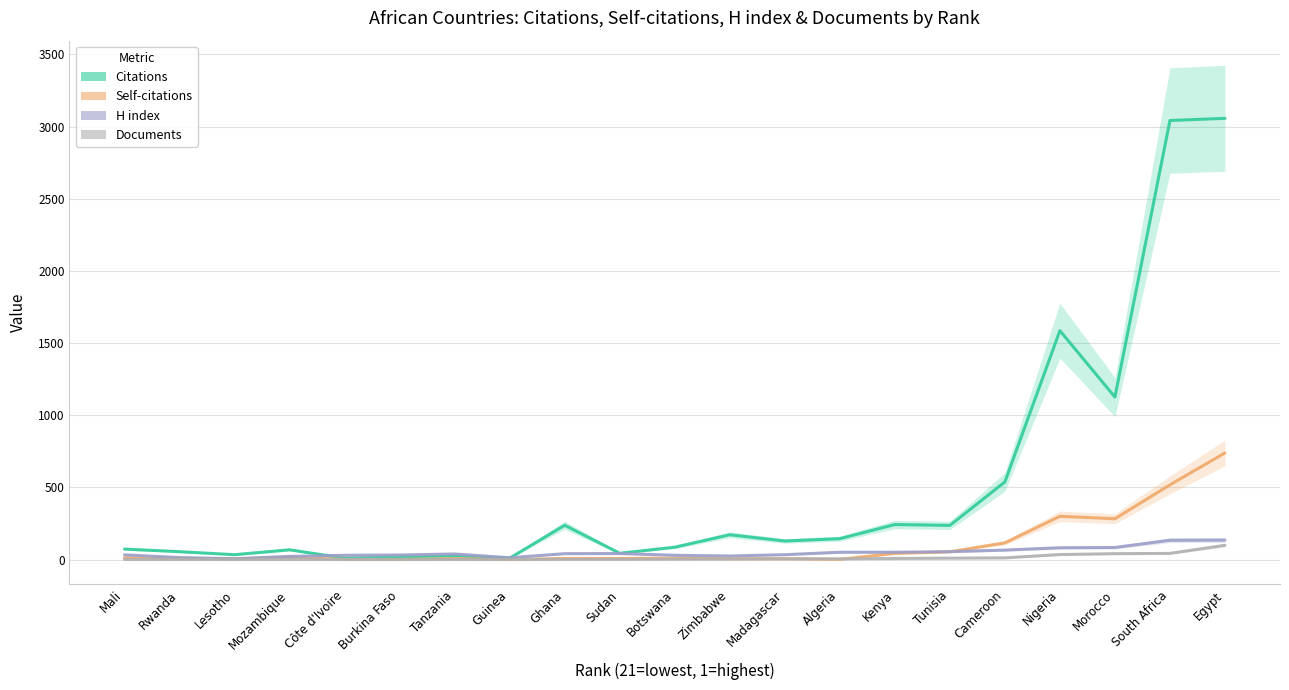

At which category does H index reach its first local valley?

Lesotho